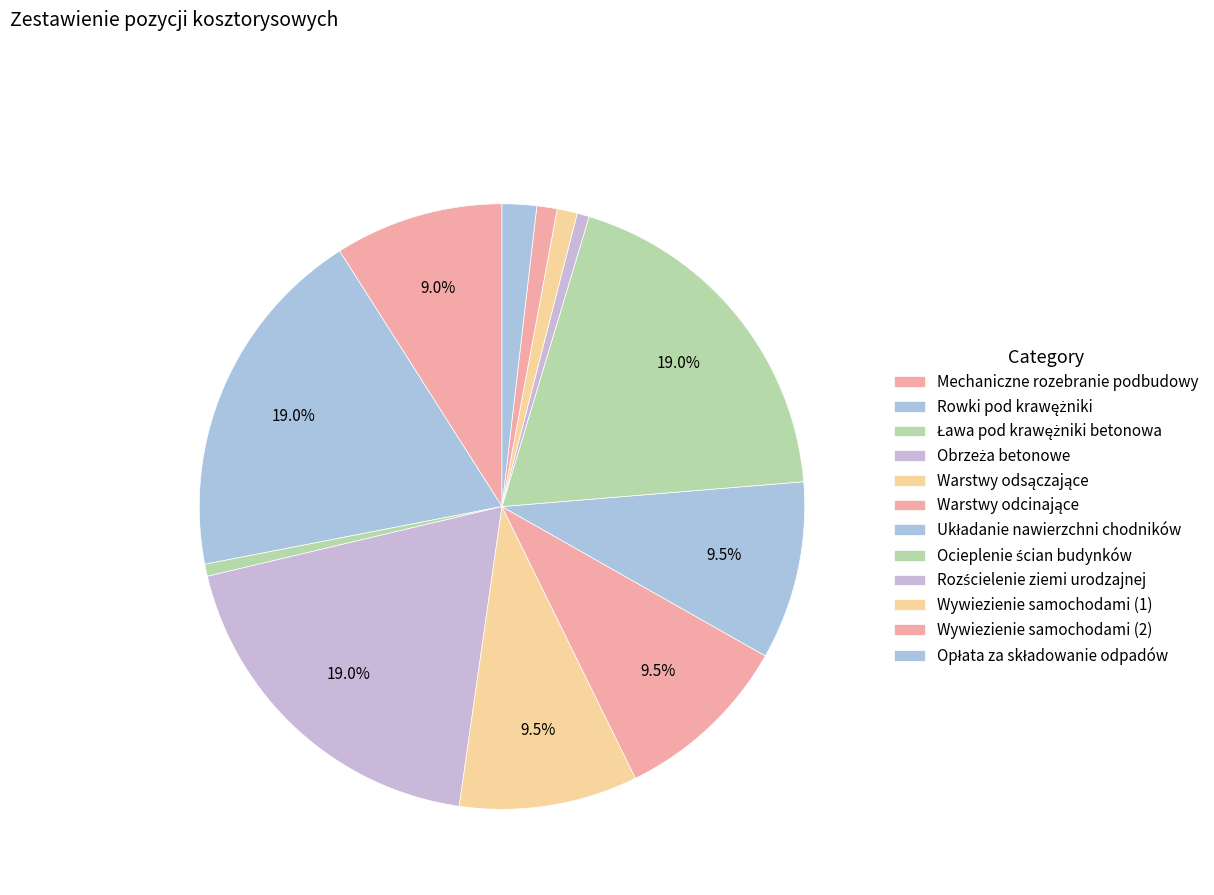

How many slices are in this pie chart?

12